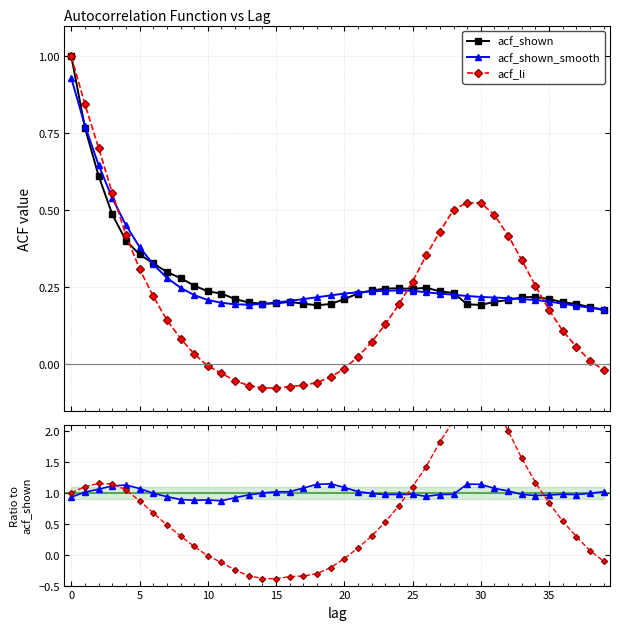

How many data points in acf_li are less than 0?

12